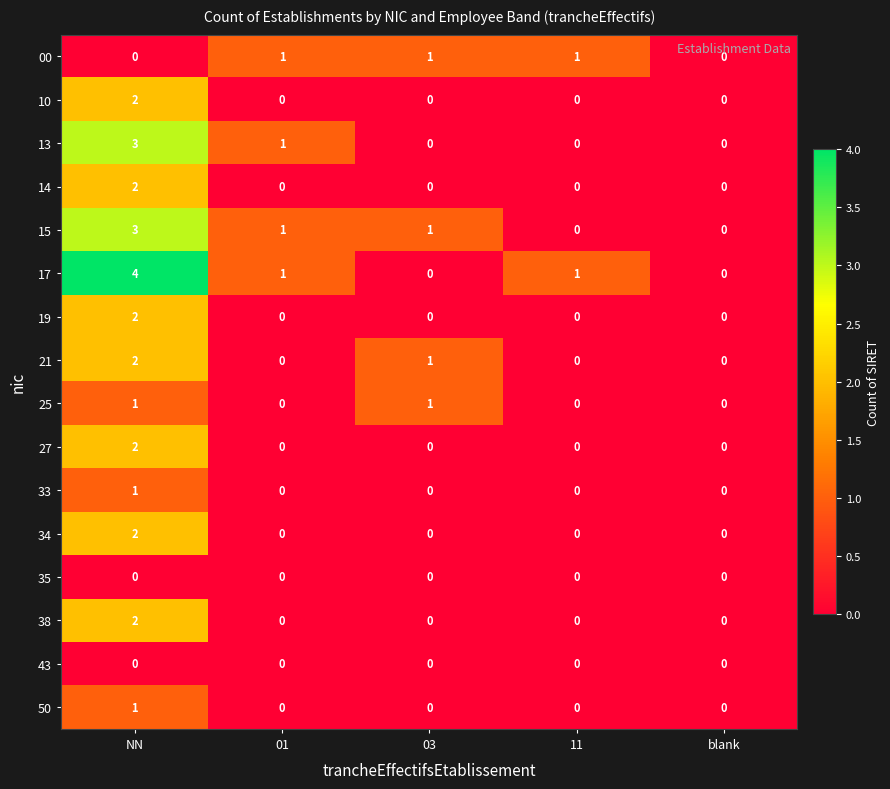

Count the 19 values in the range 0 to 1.

4